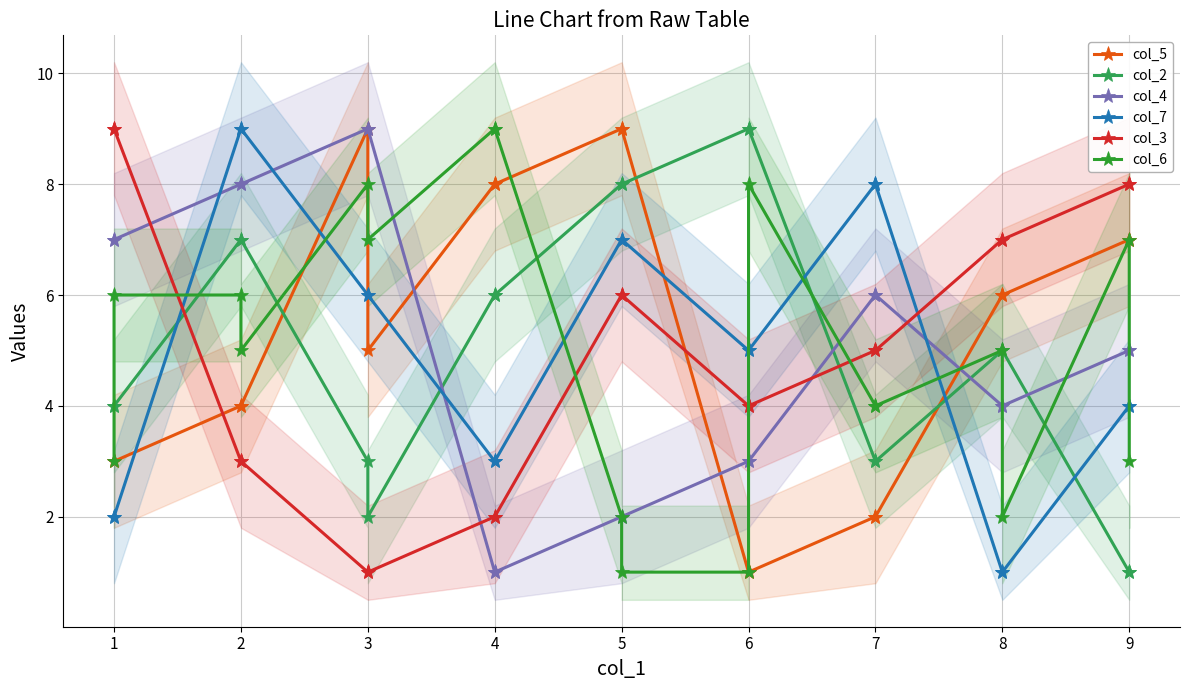

What are all the series names shown in the legend?

col_5, col_2, col_4, col_7, col_3, col_6